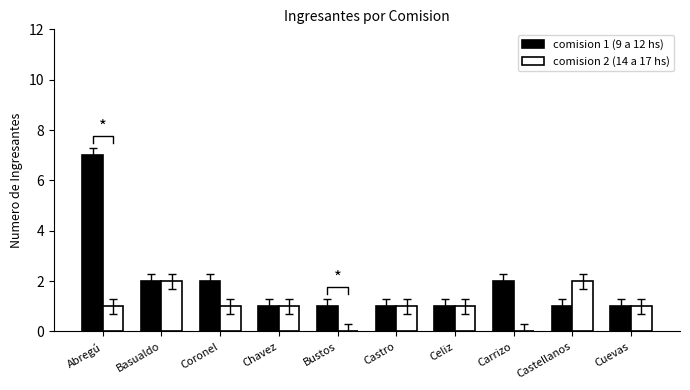

What is the total value across all series at Castro?

2